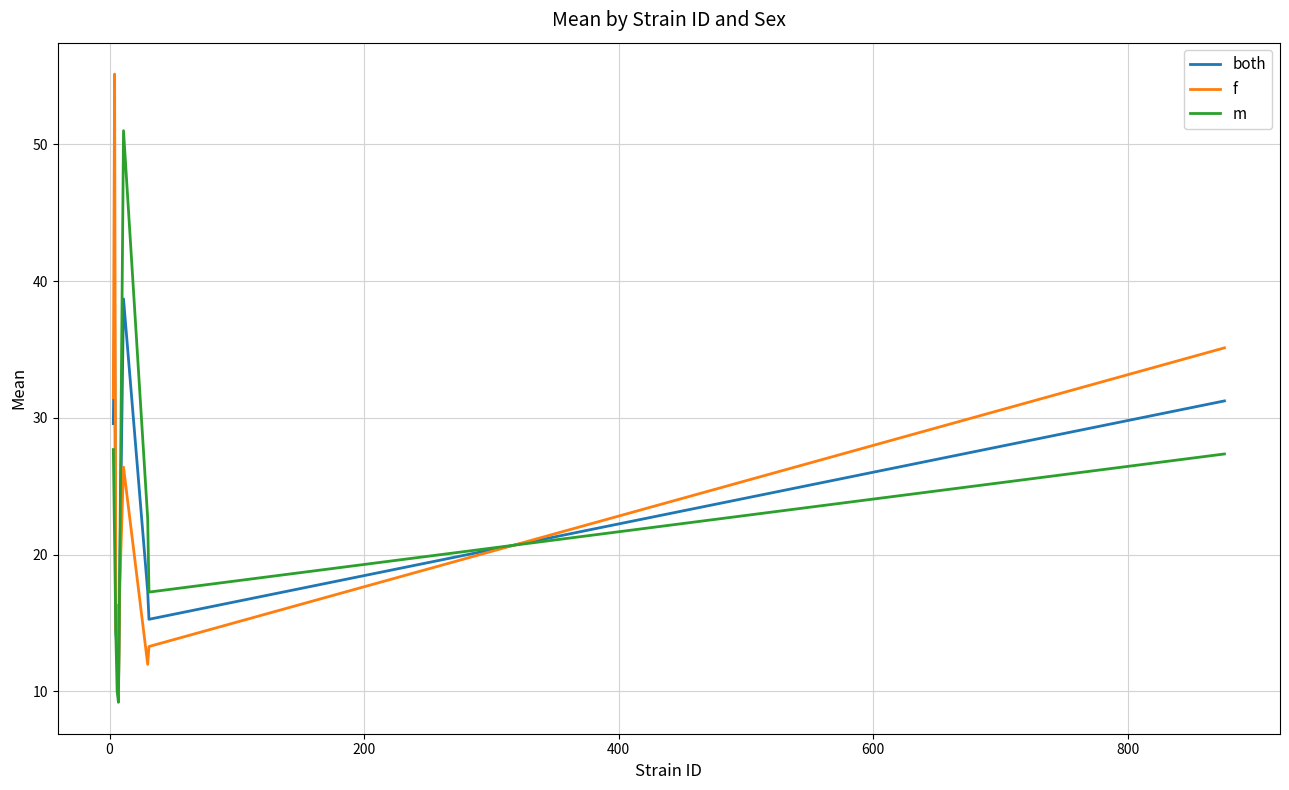

What is the greatest value displayed?

55.1